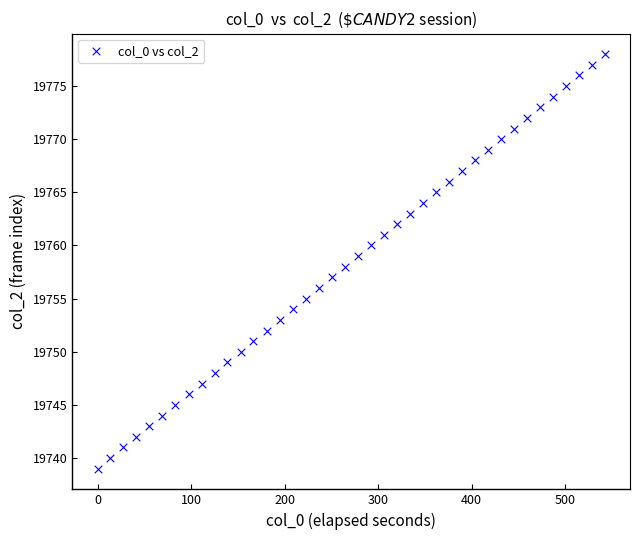

What is the range of Y values (max minus min)?

39